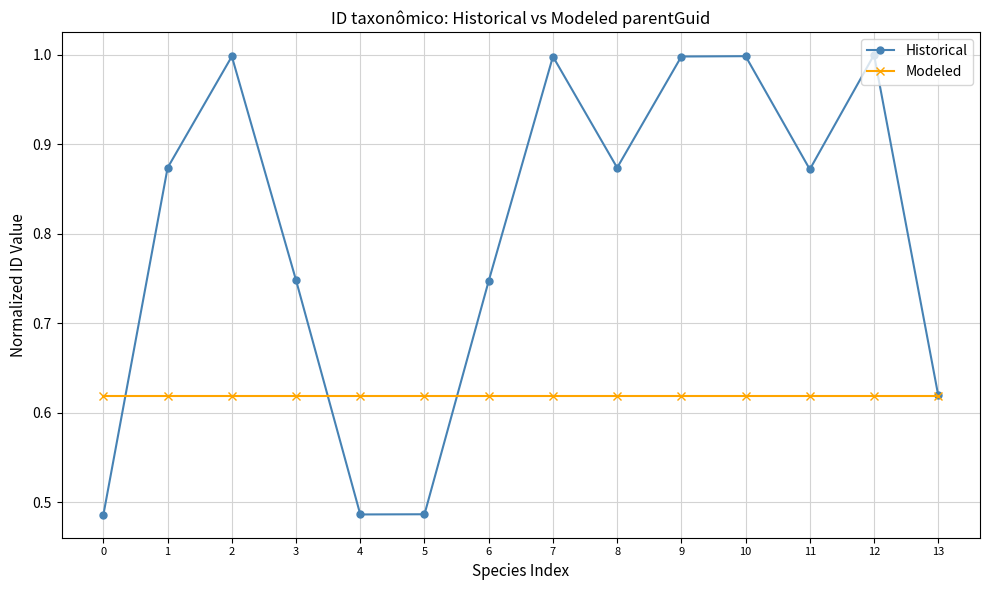

True or false: Modeled has a value of 0.2 at 6.

False